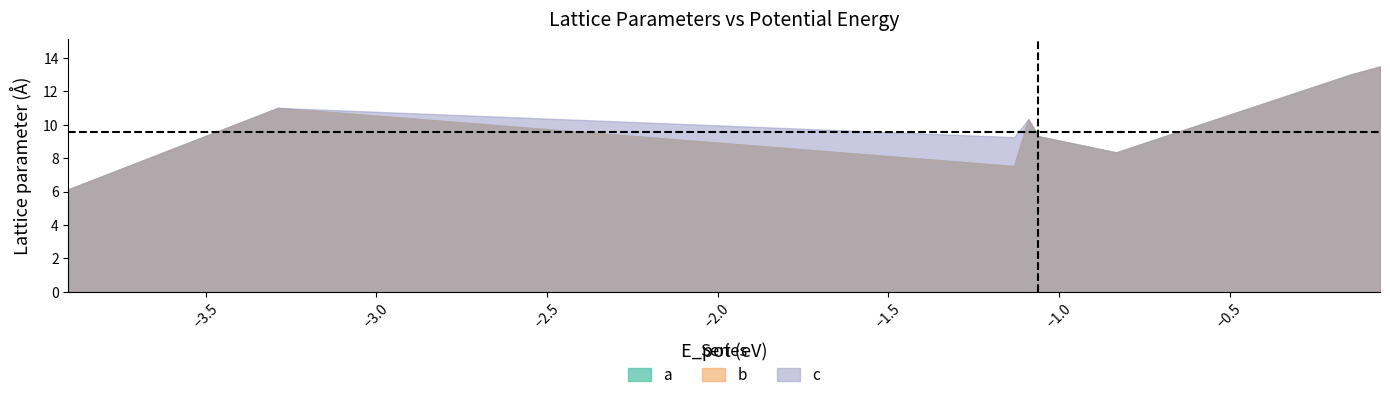

What is the difference between the b values at 1 and 14?

7.4